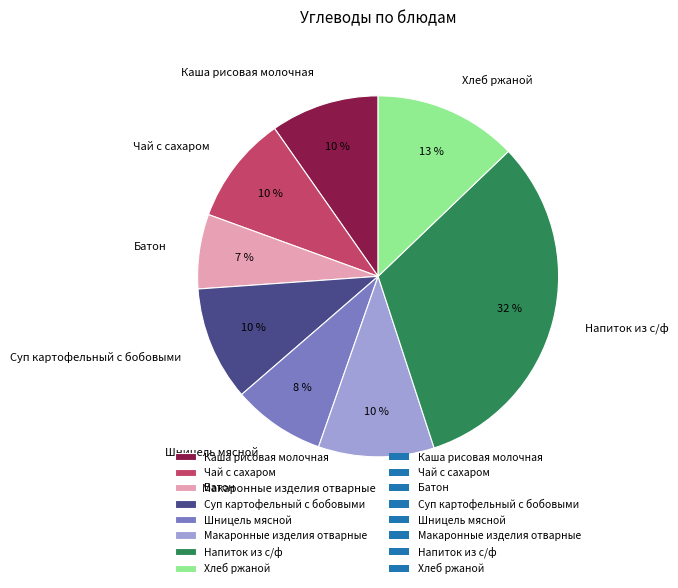

What is the smallest slice in the pie chart?

Батон